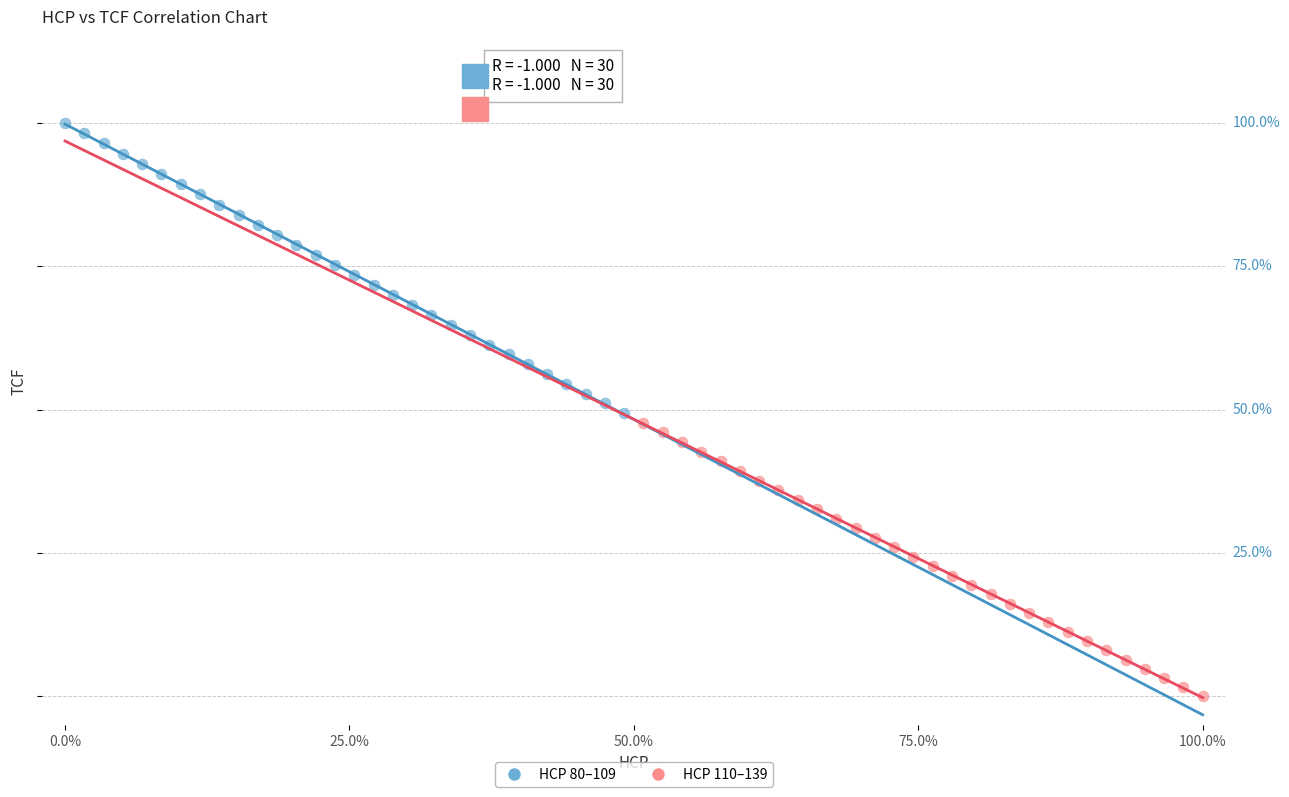

Which series contains the lowest Y value?

HCP 110–139